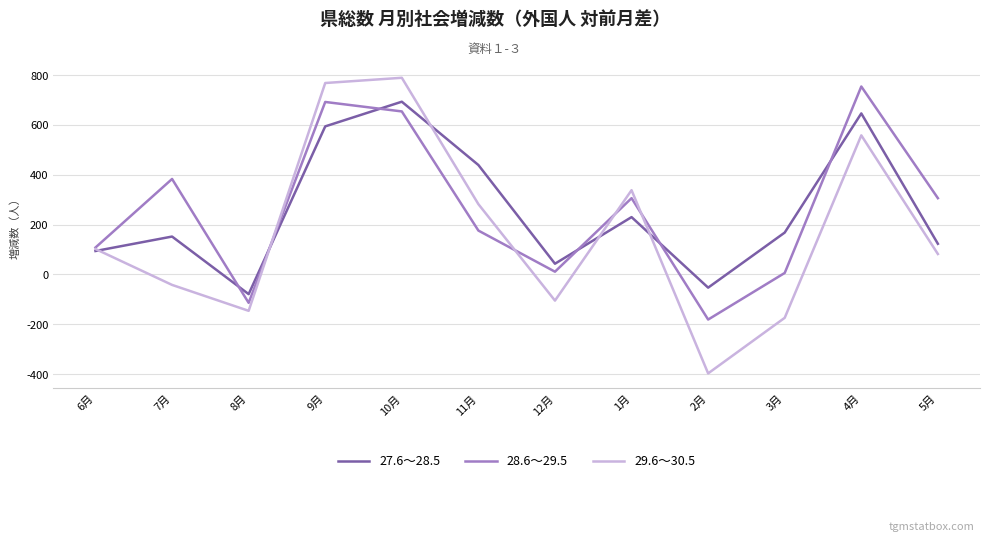

Which series has the largest range (max minus min)?

29.6～30.5